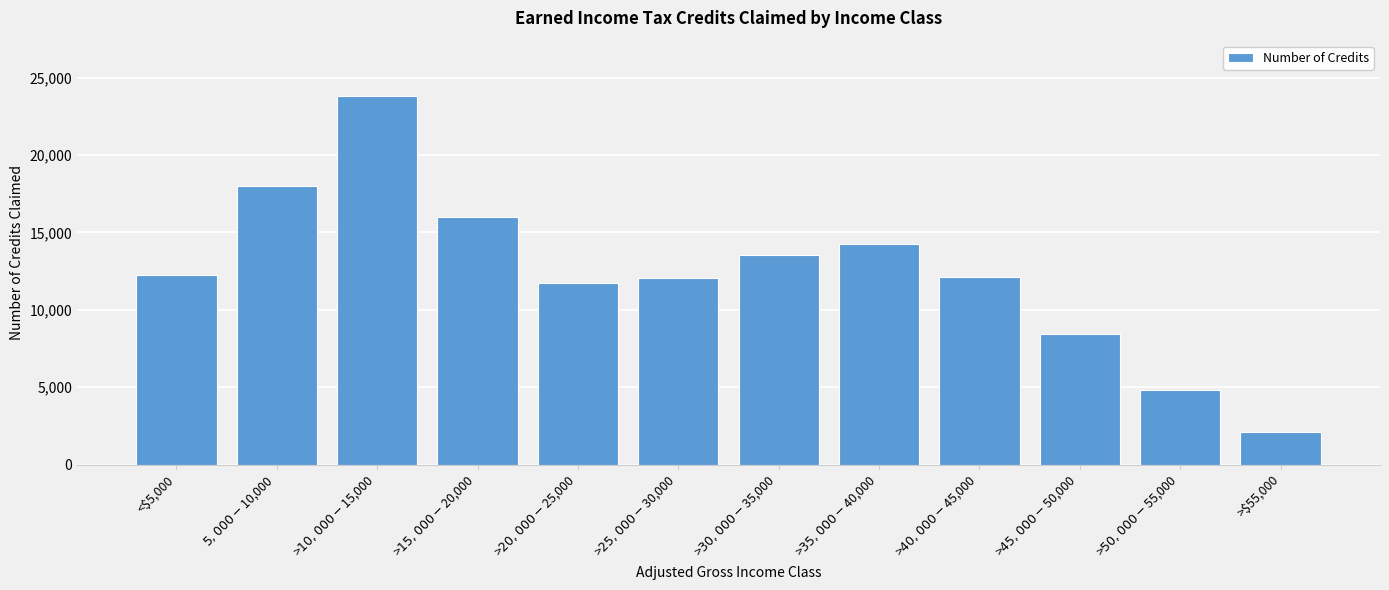

What is the greatest value displayed?

23816